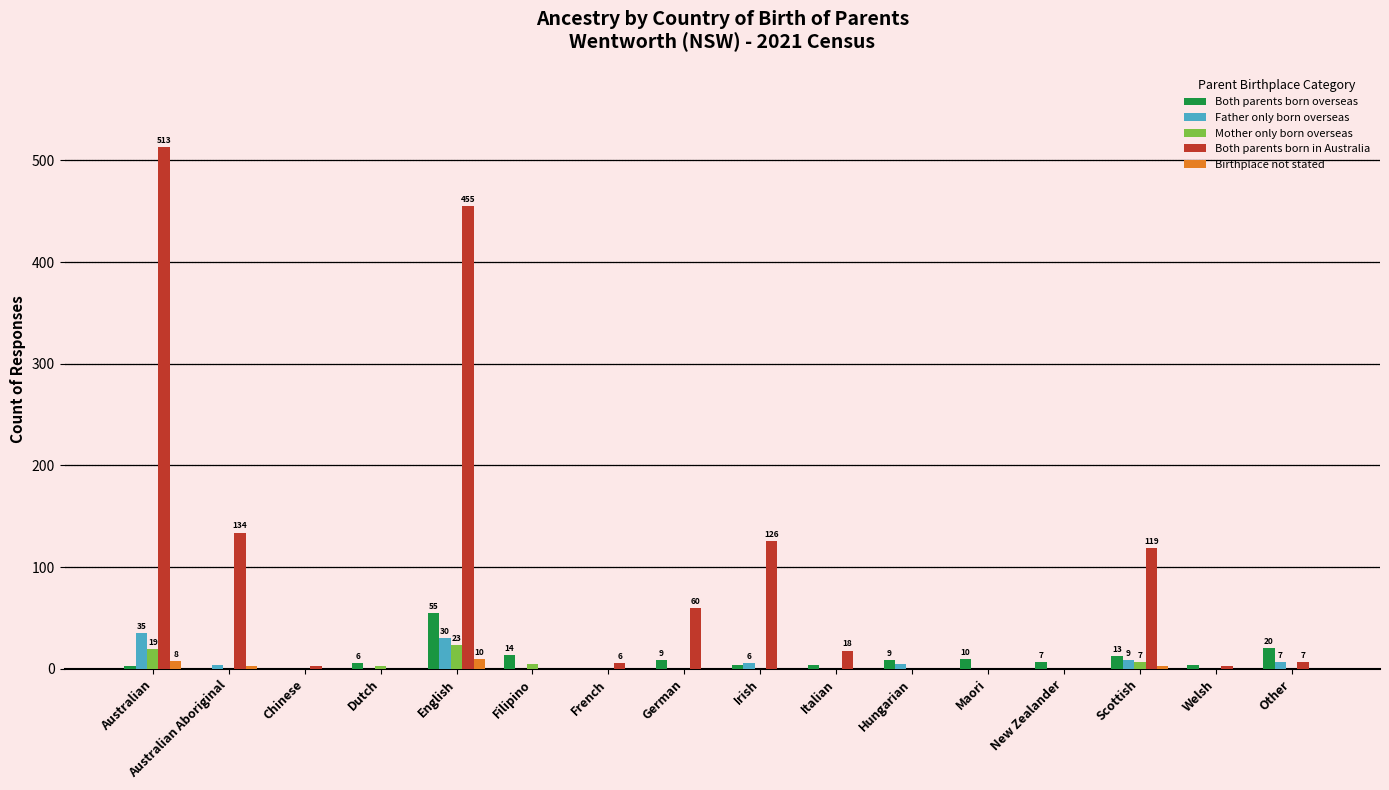

Which series has the largest range (max minus min)?

Both parents born in Australia